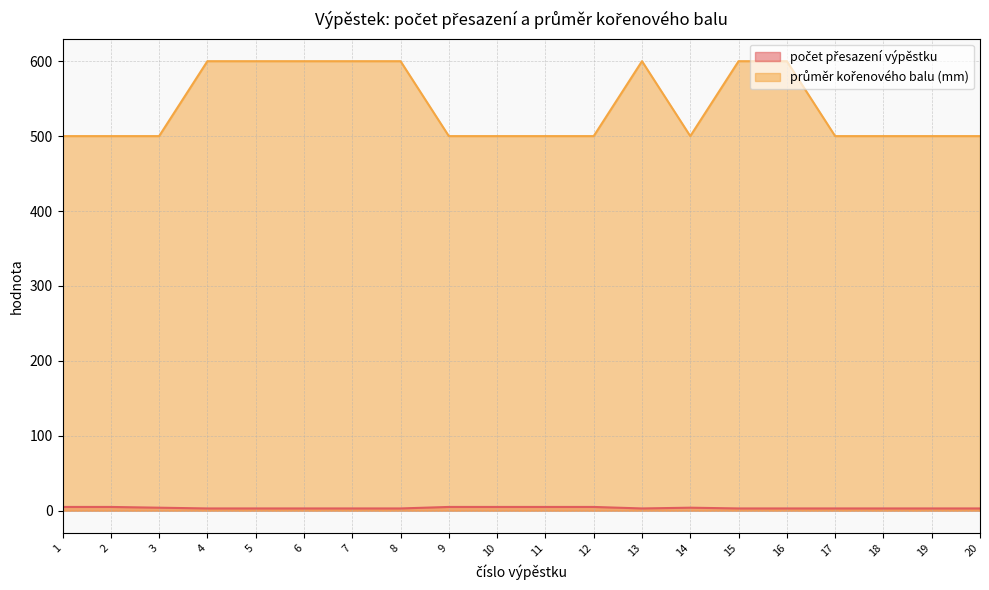

Which label corresponds to the smallest value in the chart?

4